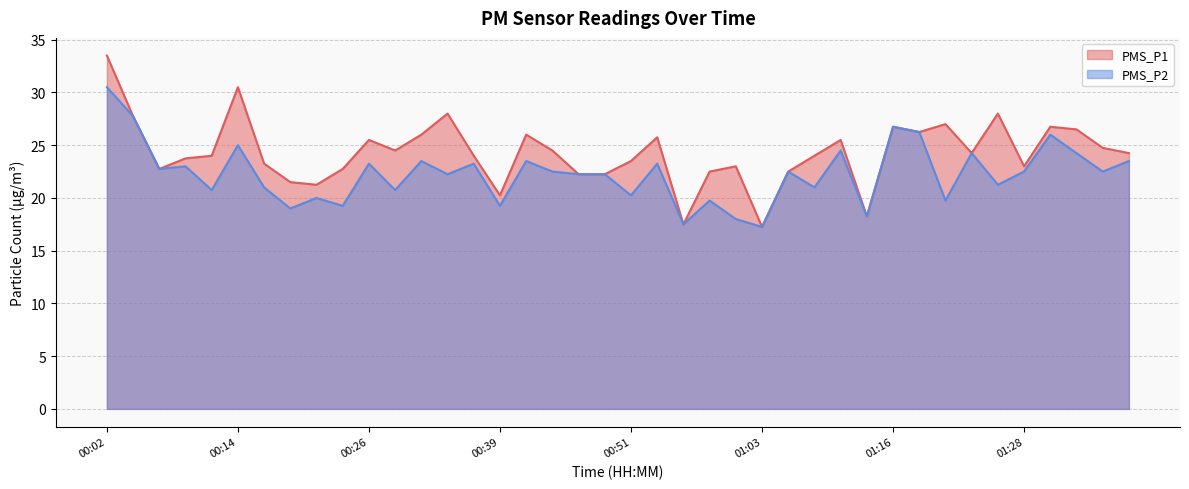

At how many categories does at least one series exceed 33?

1